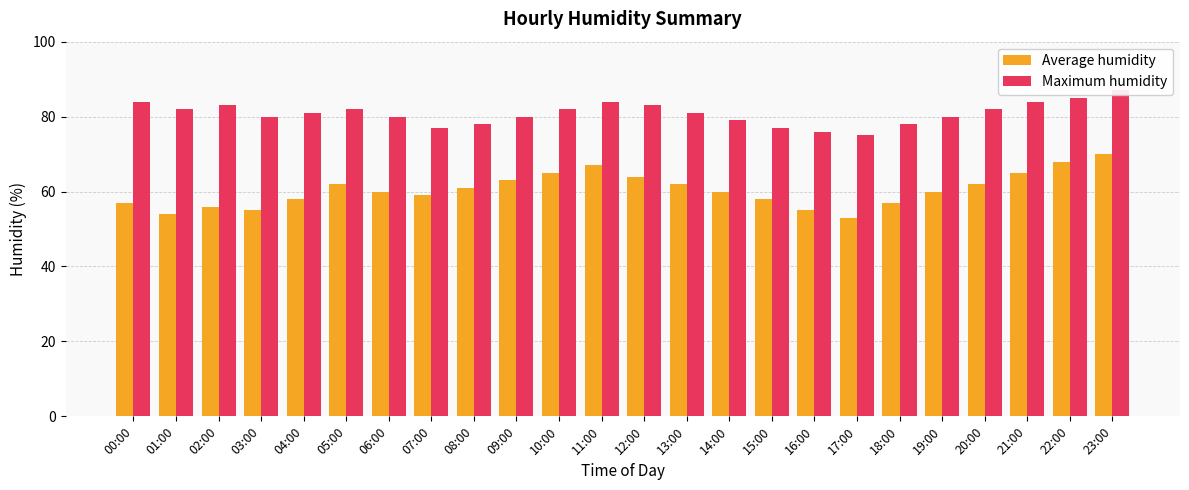

What is the value of the Average humidity bar at the 23rd from the left?

68